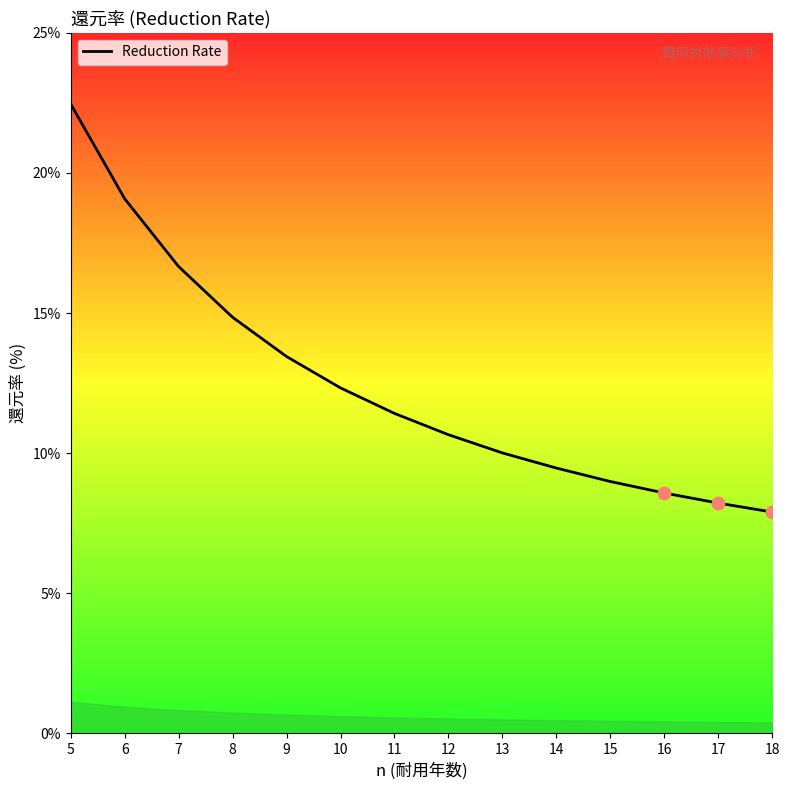

Approximately how many times larger is the value at 9 compared to 8?

0.9